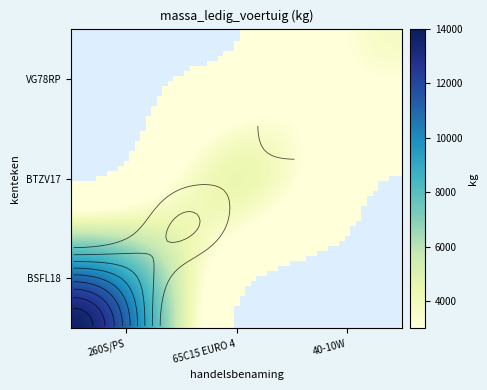

Which series has the largest total across all categories?

BSFL18